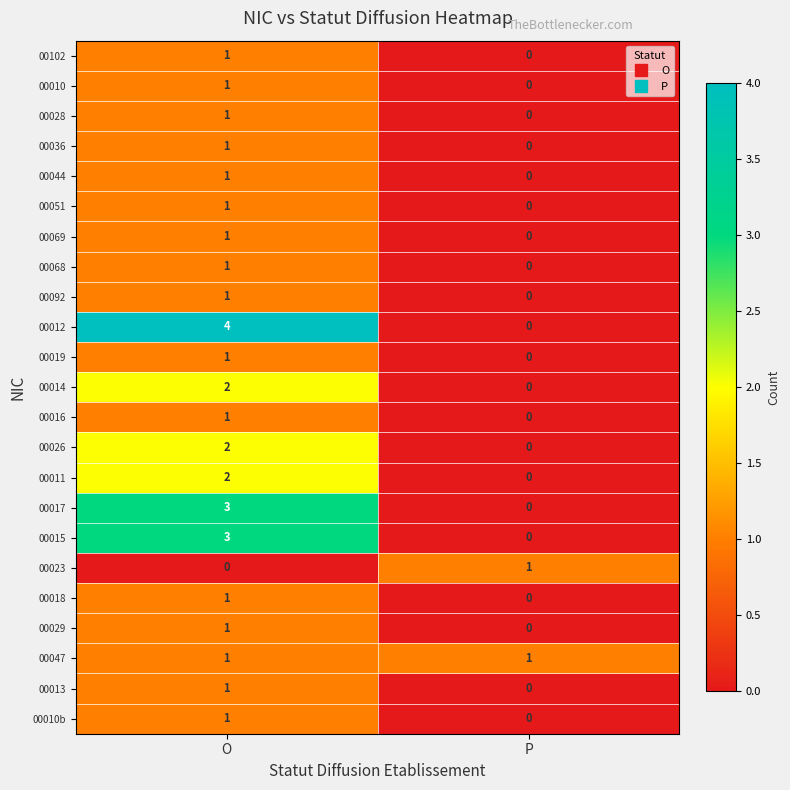

Which series has the widest spread of values?

00012